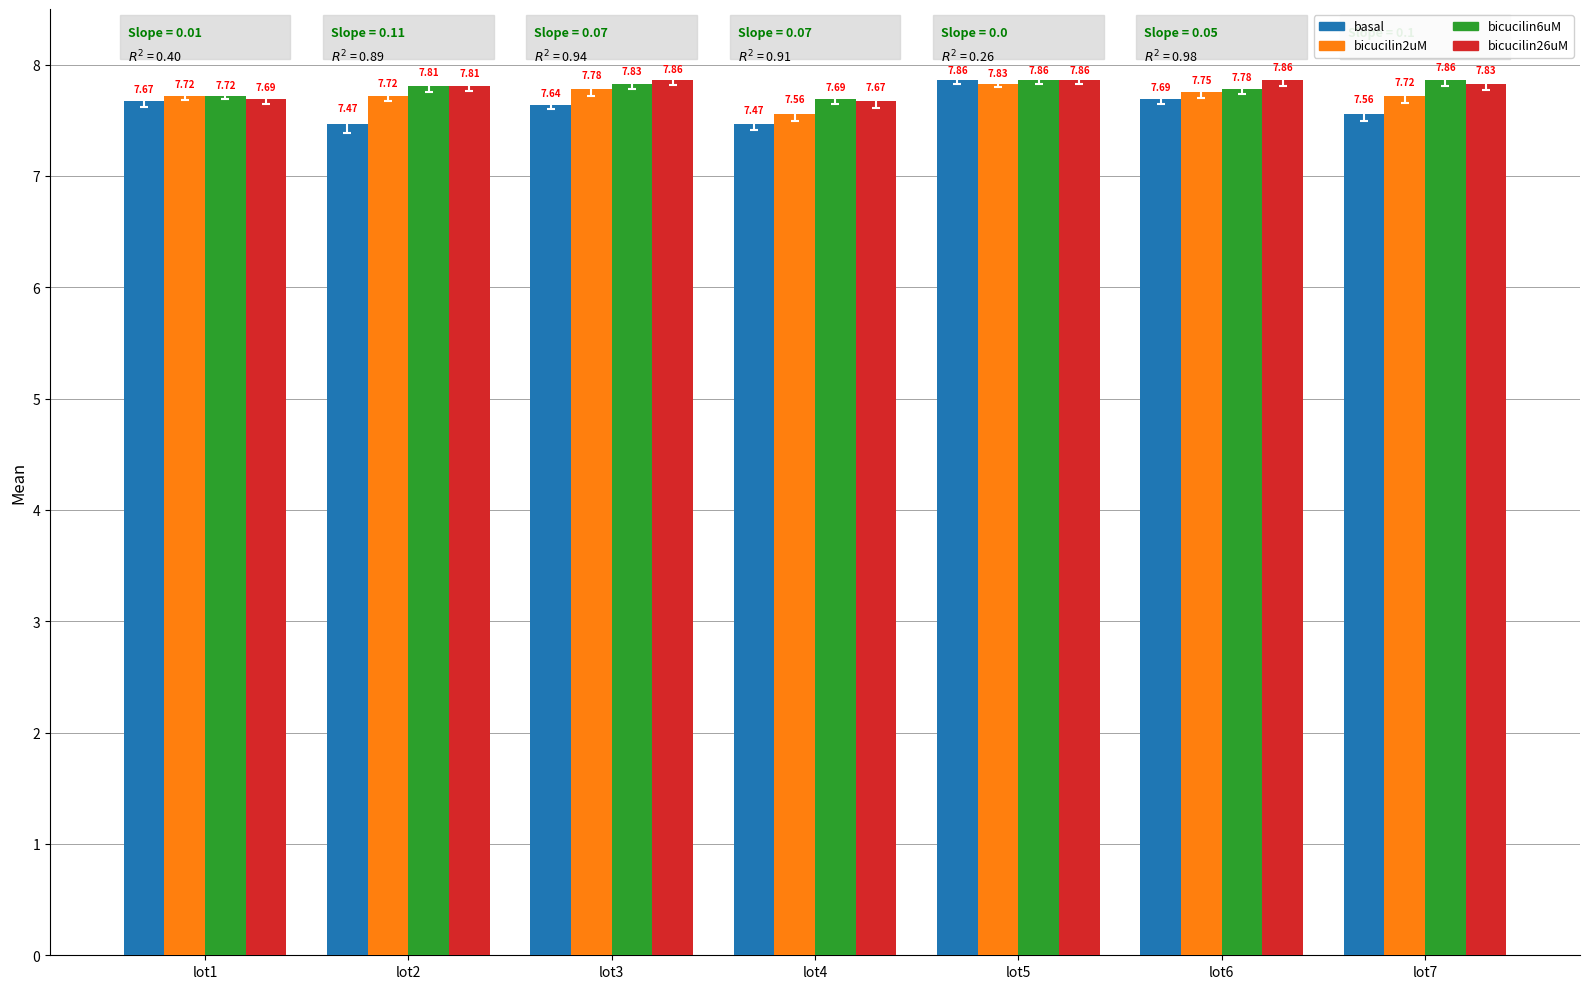

Between lot3 and lot5, which series saw the biggest shift?

basal